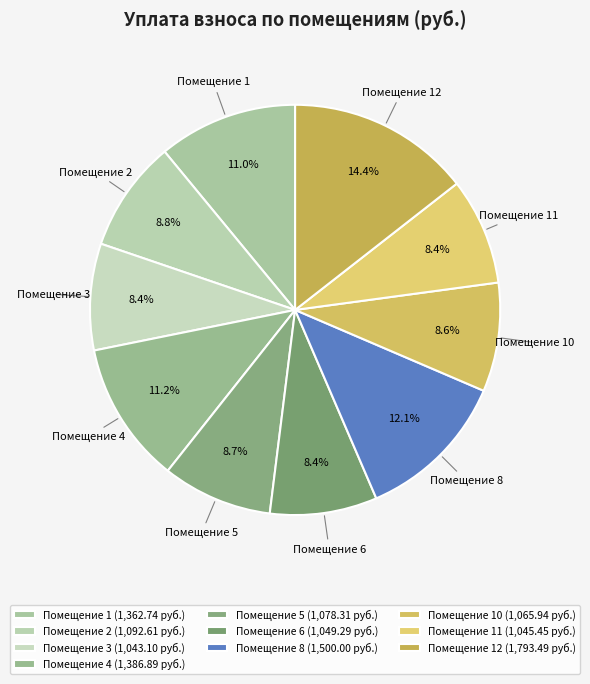

What portion of the pie excludes Помещение 8?

87.9%